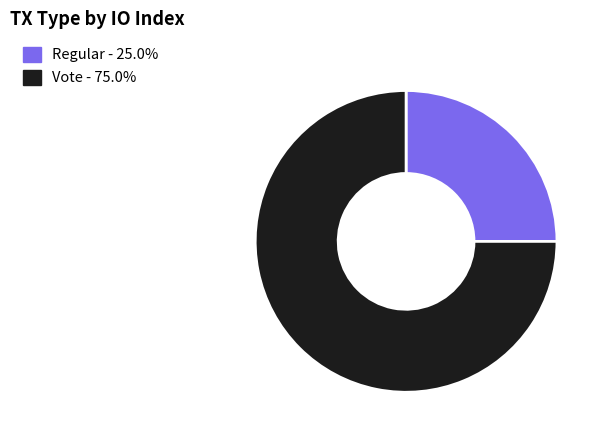

Rank the categories by value from lowest to highest.

Regular, Vote